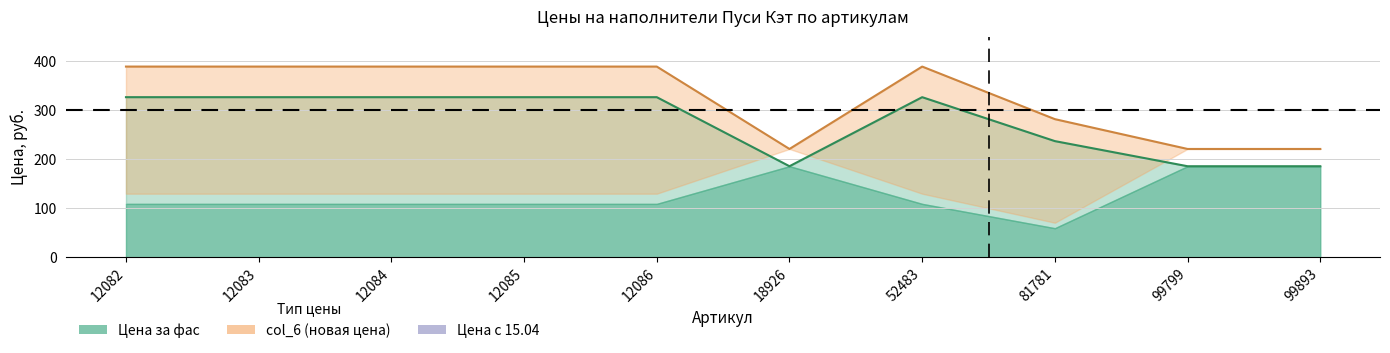

The Цена за фас series shows 435.3 at 12084. True or false?

False